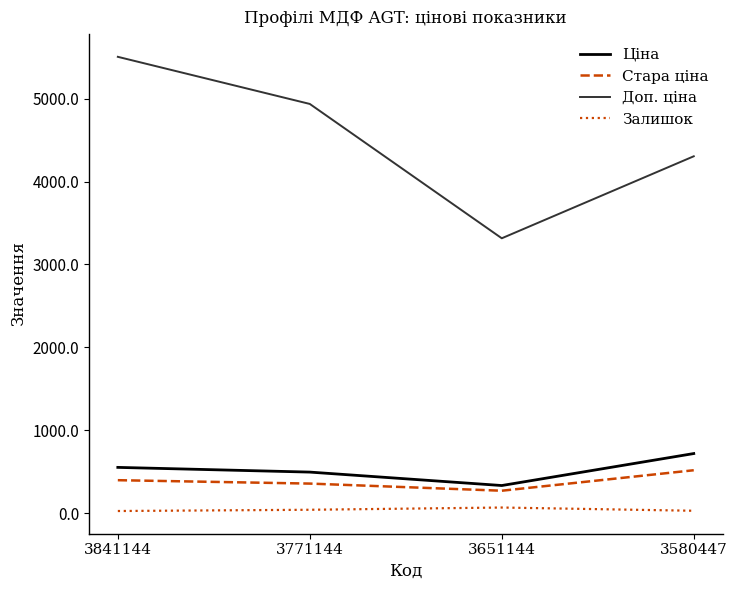

True or false: Ціна has a value of 331.5 at 3651144.

True